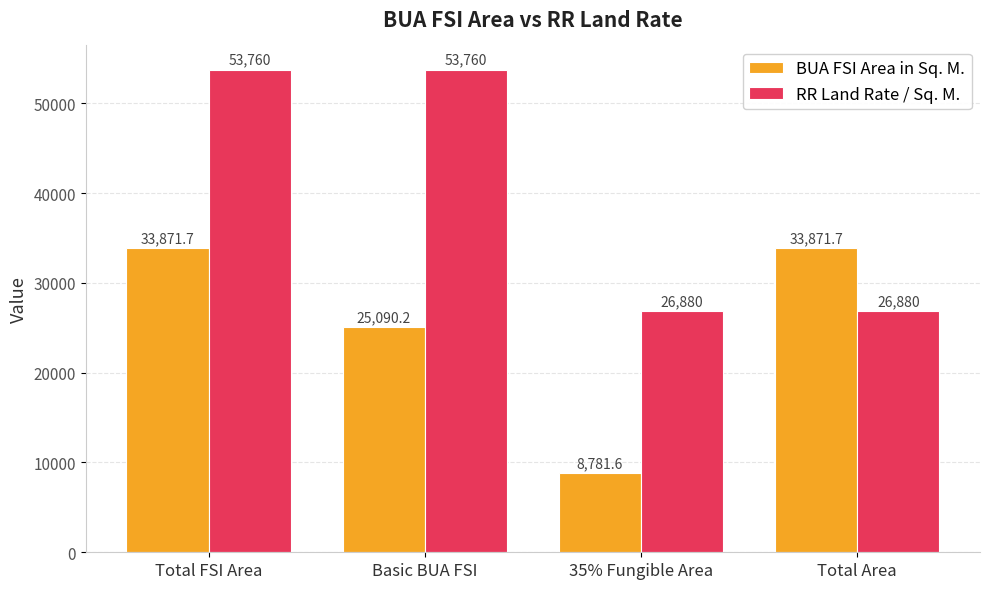

What is the difference between the maximum and minimum values in the BUA FSI Area in Sq. M. series?

25090.2